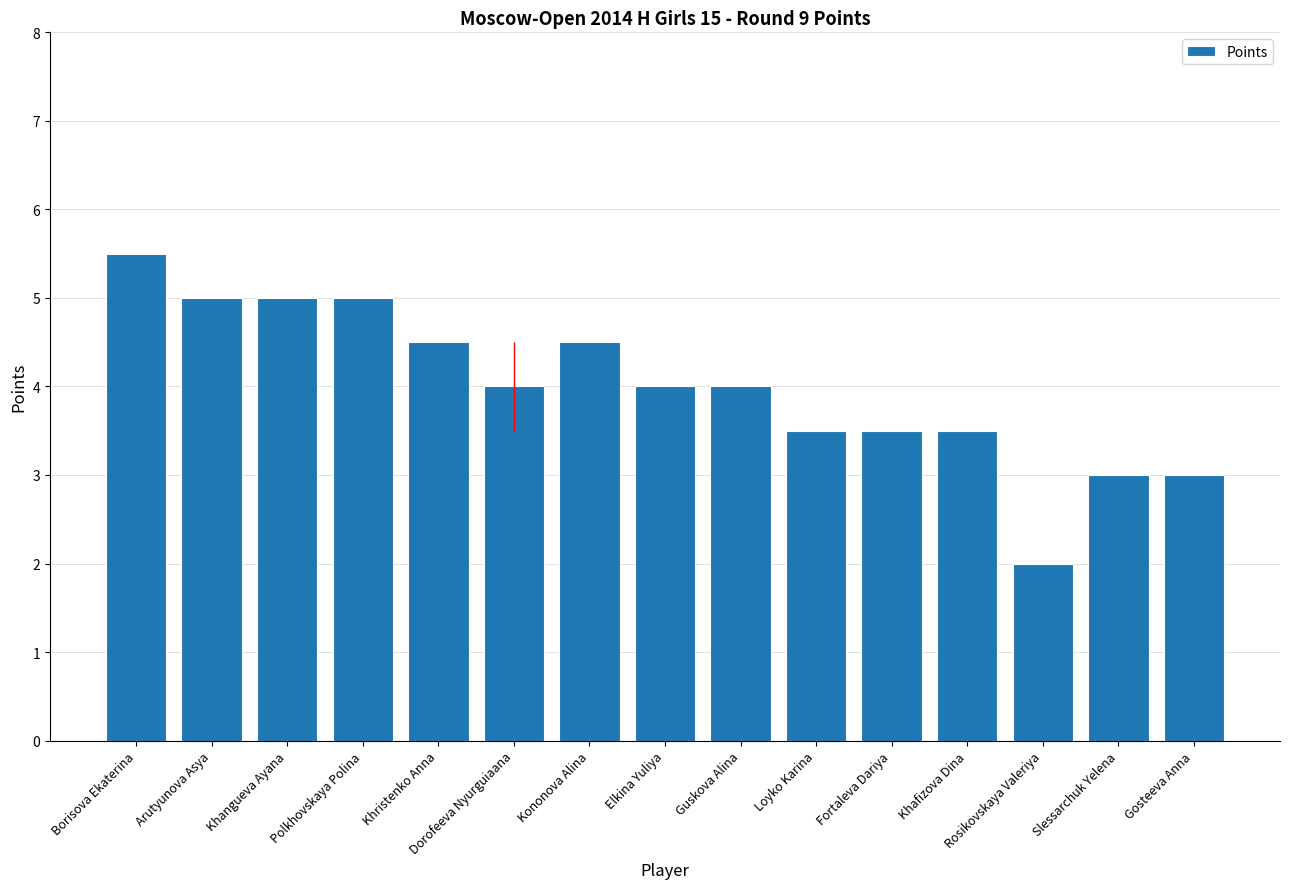

At which category does the chart reach its peak across all series?

Borisova Ekaterina